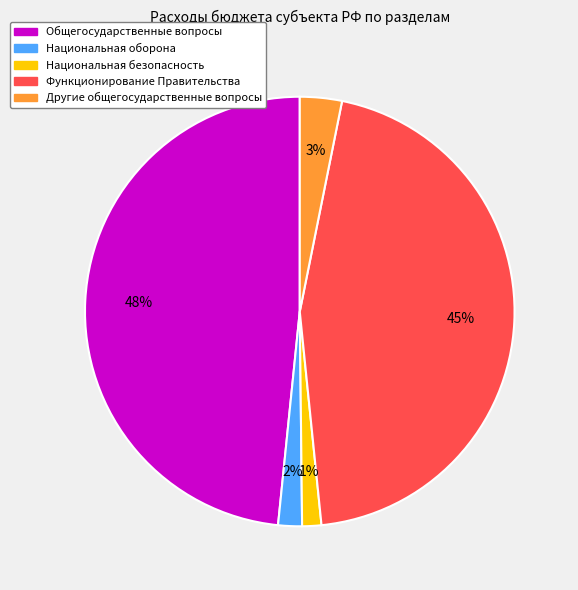

Is the sum of Национальная безопасность and Национальная оборона greater than half?

No